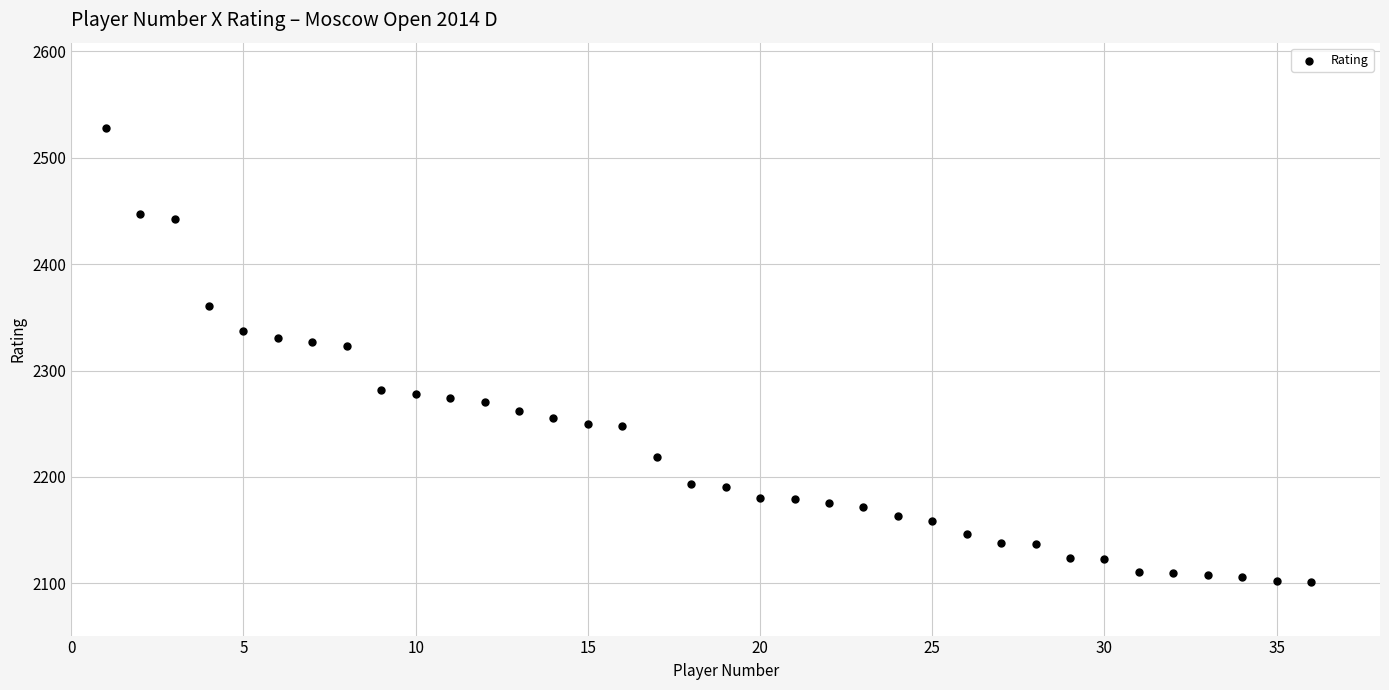

What is the range of Y values (max minus min)?

427